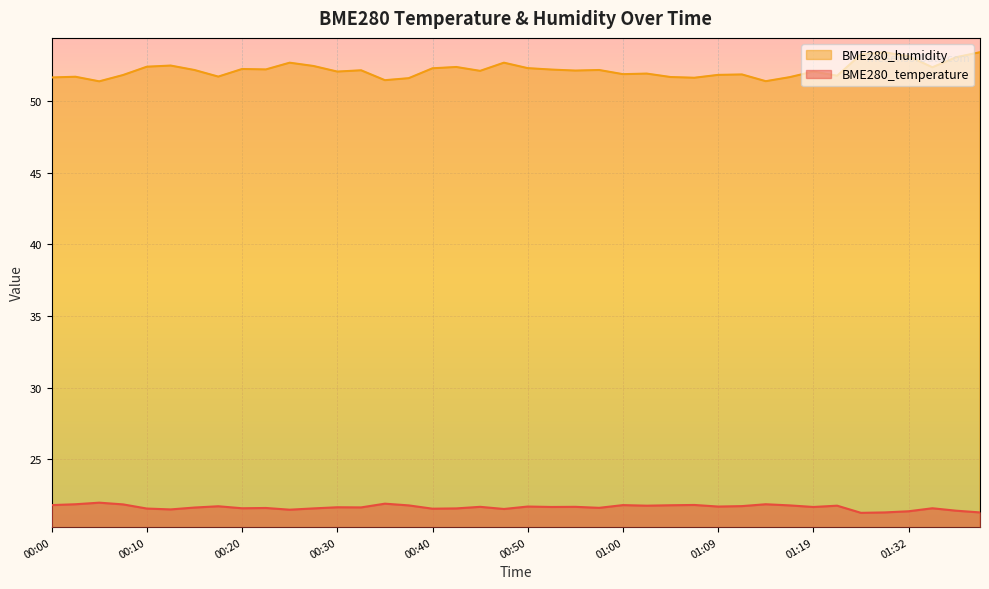

What is the sum of all BME280_humidity values?

2086.3